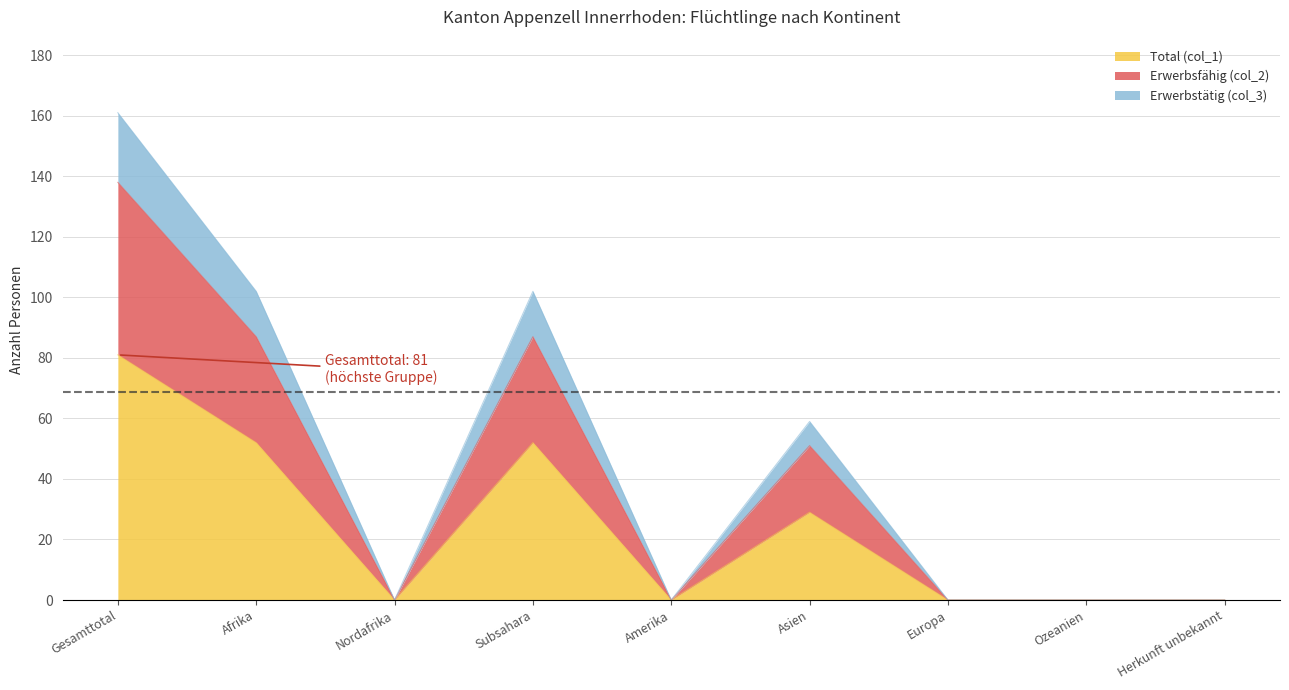

True or false: Erwerbstätig (col_3) has more than 2 points higher than both neighbors.

False